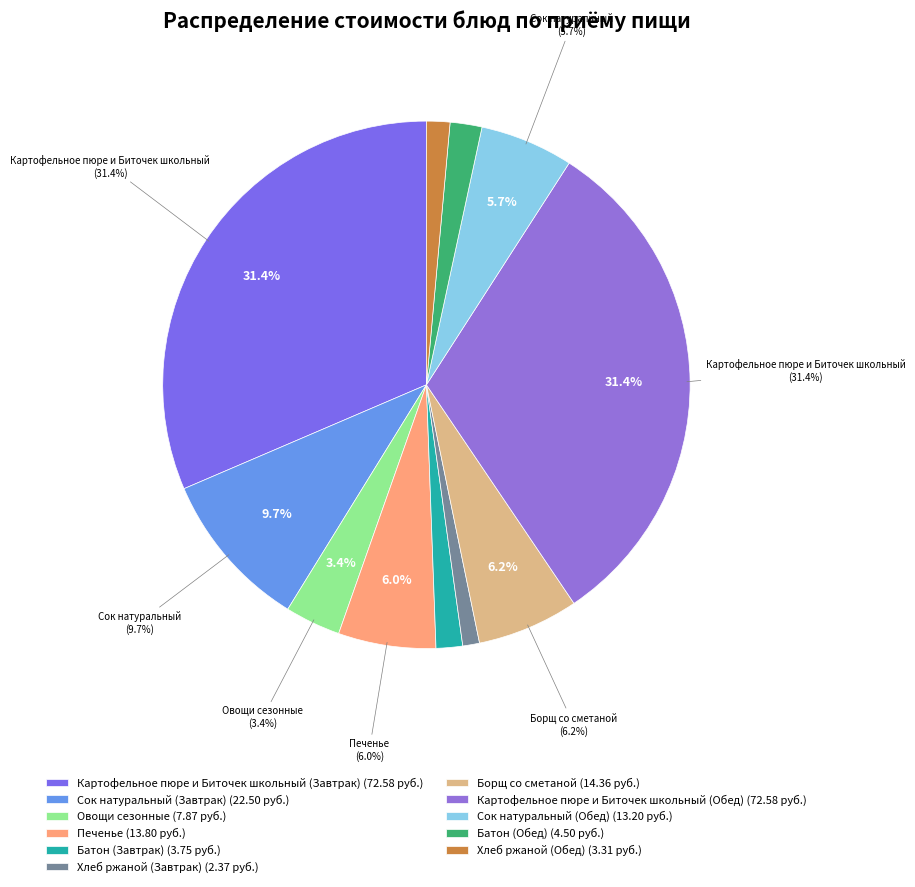

Does any single category account for the majority?

No